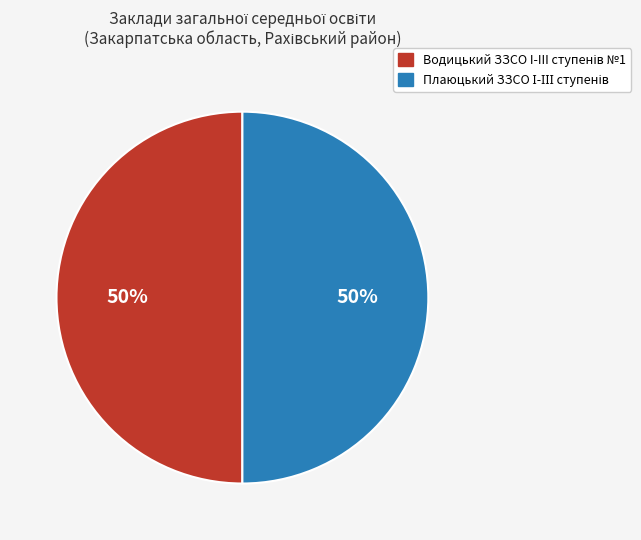

How many segments does this pie chart have?

2